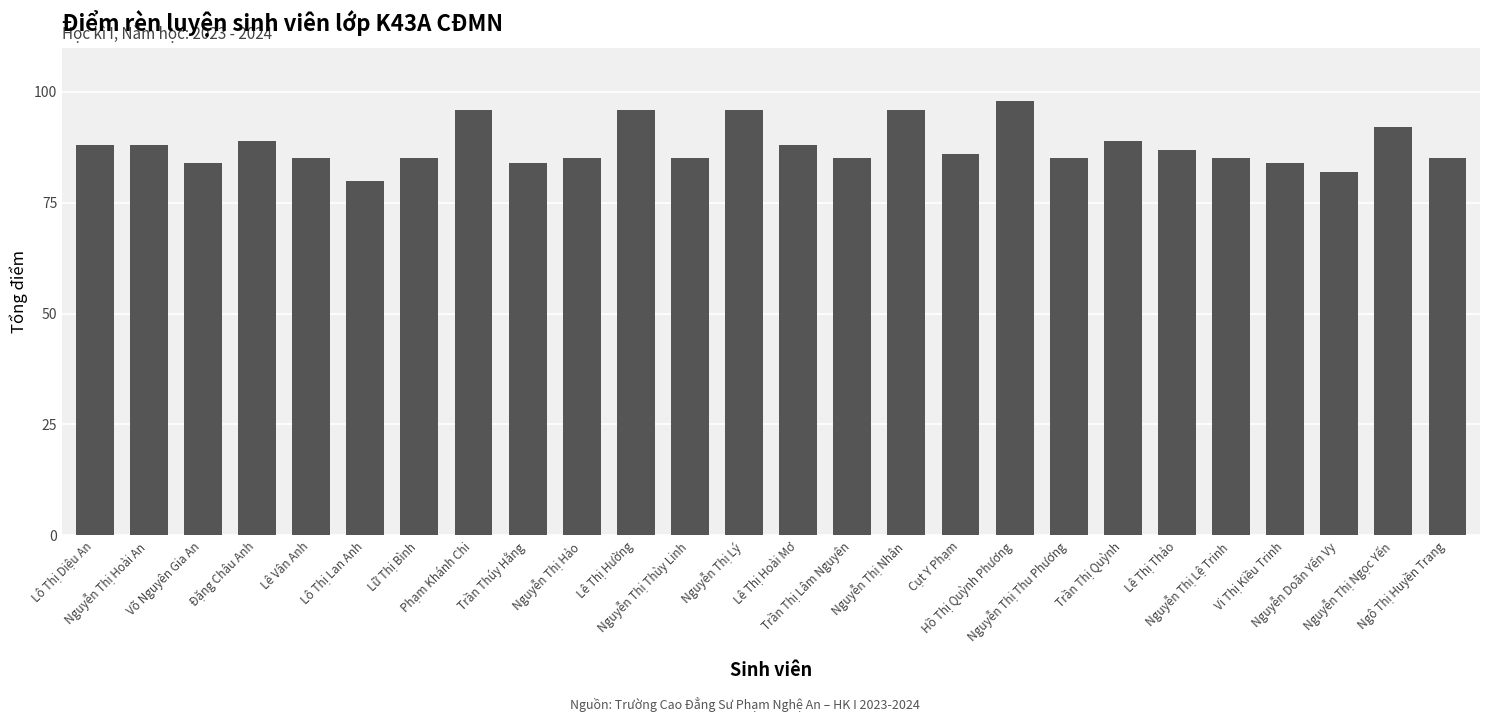

Is it true that the value at Lê Thị Hường is 96?

True